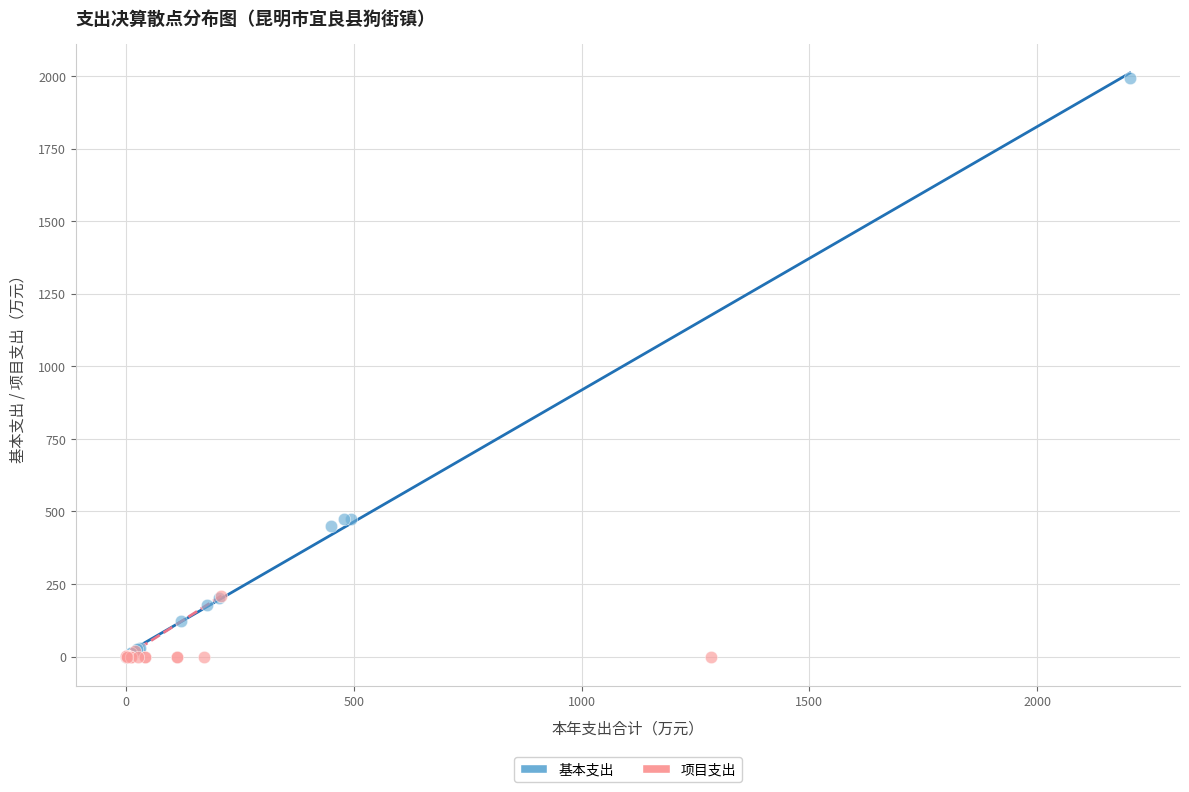

Which series contains the highest Y value?

基本支出